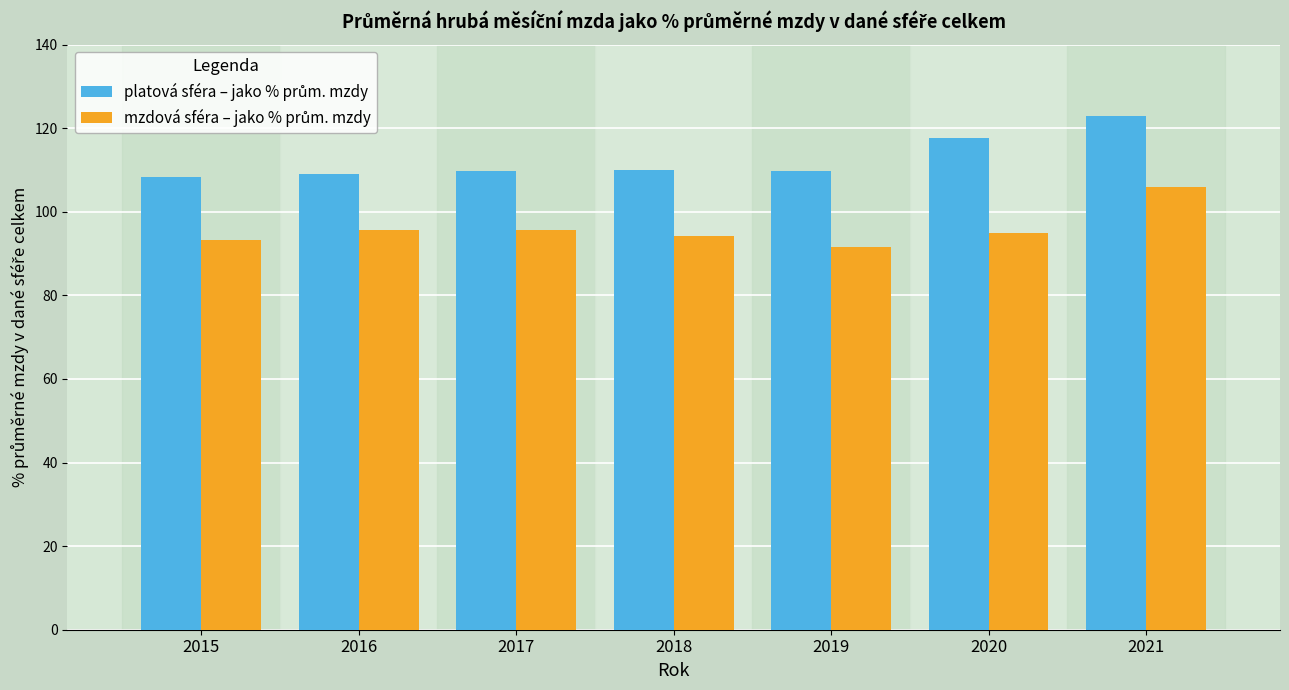

What is the spread (max minus min) of values at 2019?

18.3